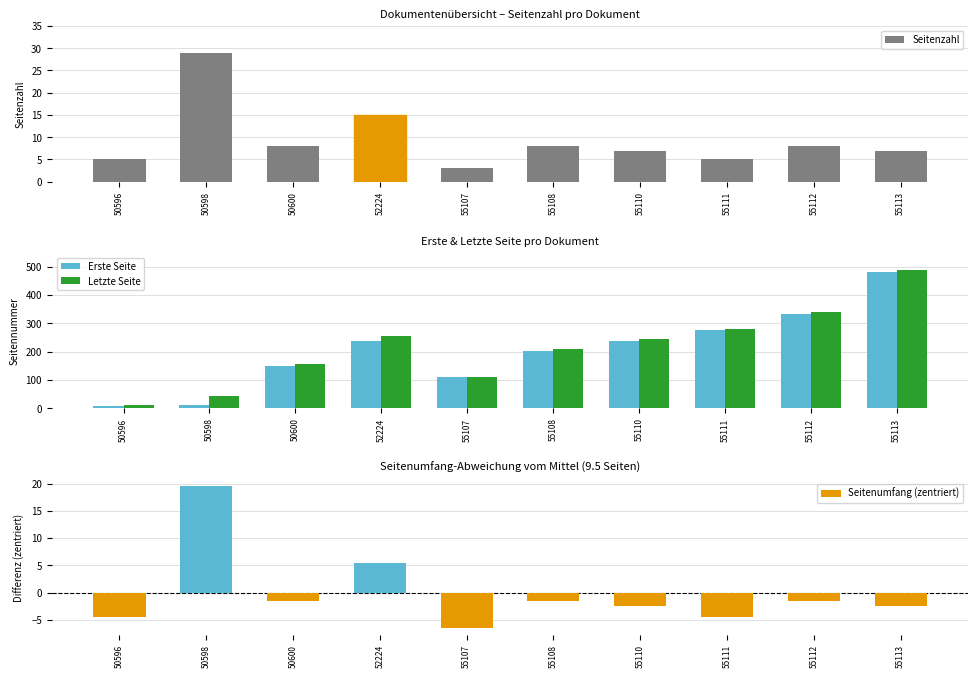

What is the maximum value for Seitenzahl?

29